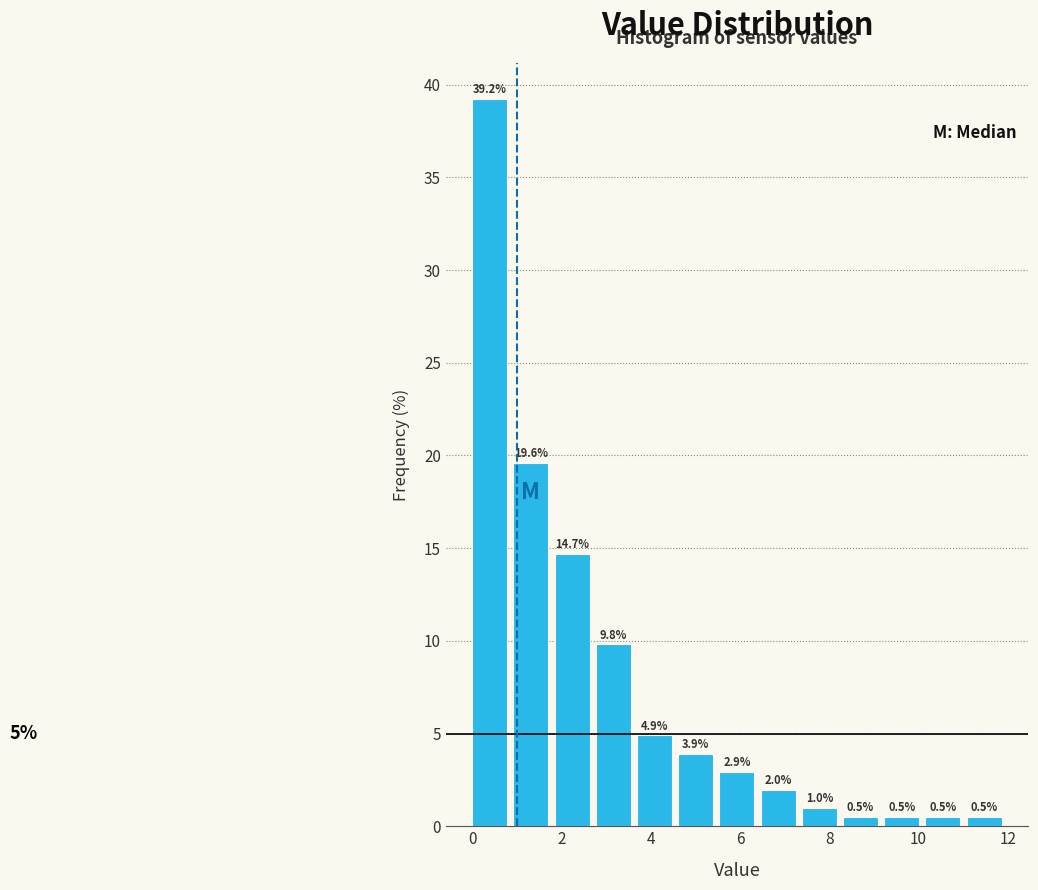

Reading left to right, transcribe this chart: for each bar, give the range it covers on the x-axis and its height. The bar edges are not printed on the chart, so give them approximately, as read against the axis.

0.0 to 1.0: 39.2
1.0 to 1.8: 19.6
1.8 to 2.8: 14.7
2.8 to 3.6: 9.8
3.6 to 4.6: 4.9
4.6 to 5.6: 3.9
5.6 to 6.4: 2.9
6.4 to 7.4: 2.0
7.4 to 8.4: 1.0
8.4 to 9.2: 0.5
9.2 to 10.2: 0.5
10.2 to 11.0: 0.5
11.0 to 12.0: 0.5